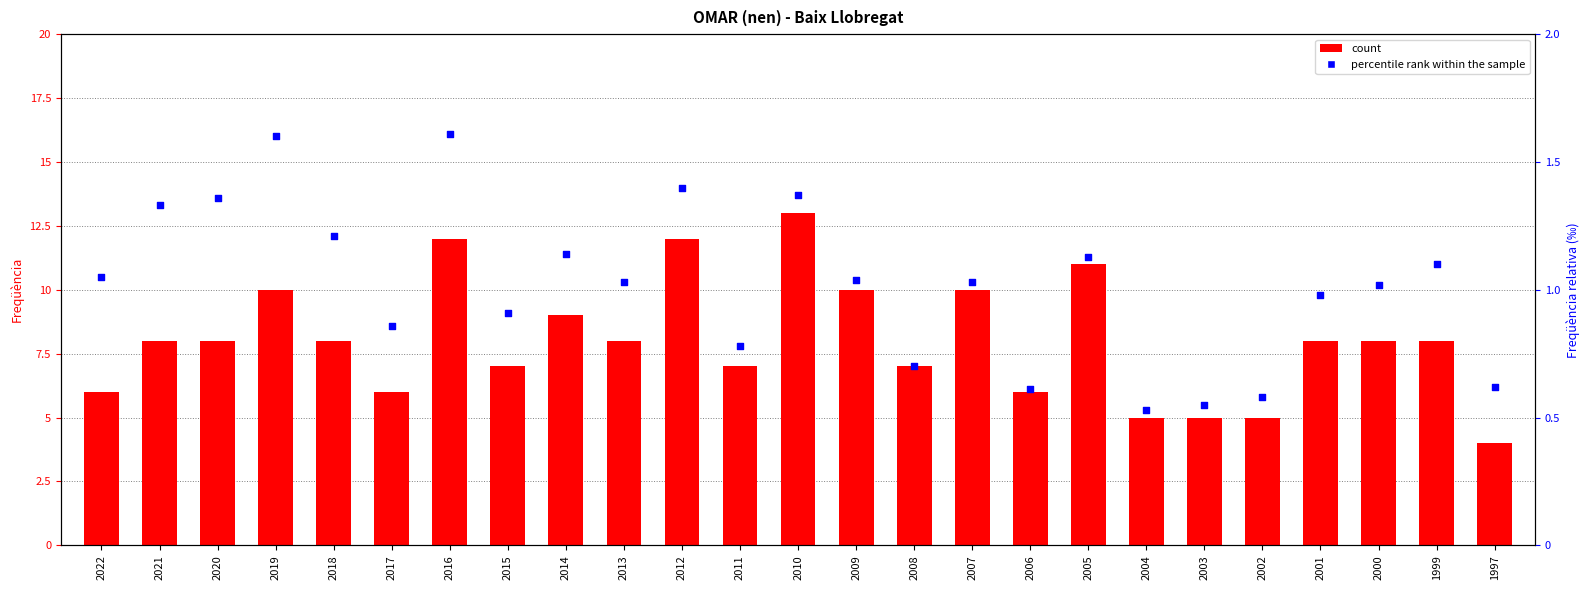

Which series contains the highest Y value?

count